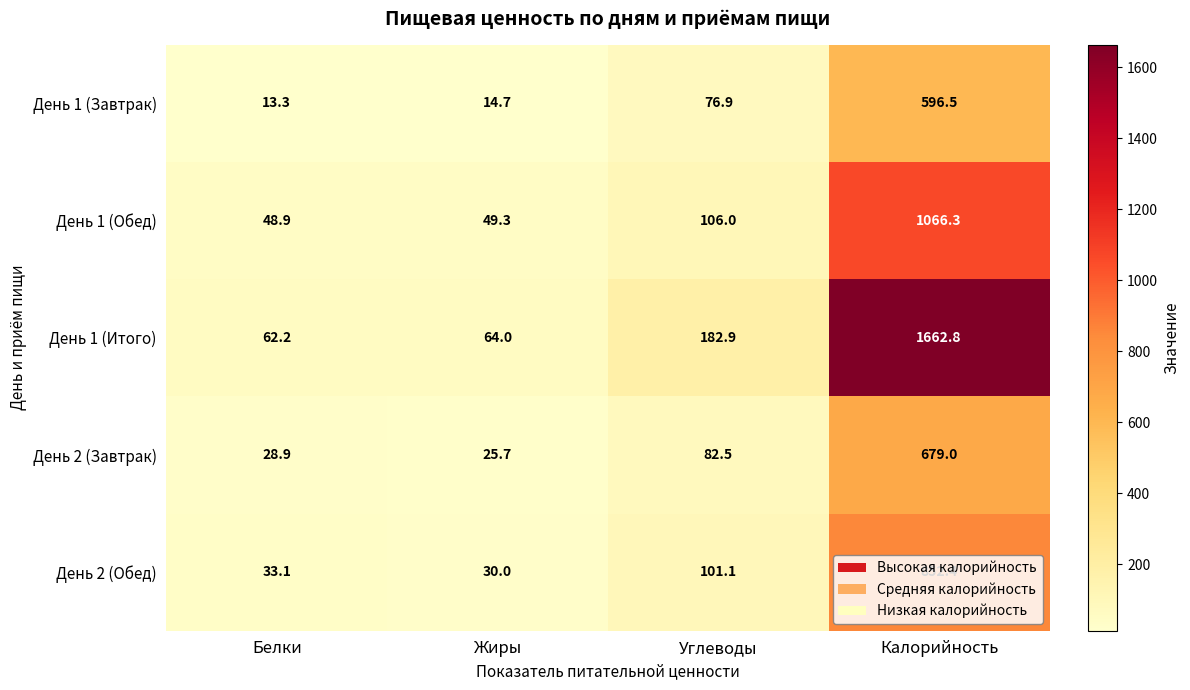

What is the difference between the second highest and second lowest values in the День 1 (Обед) series?

56.7